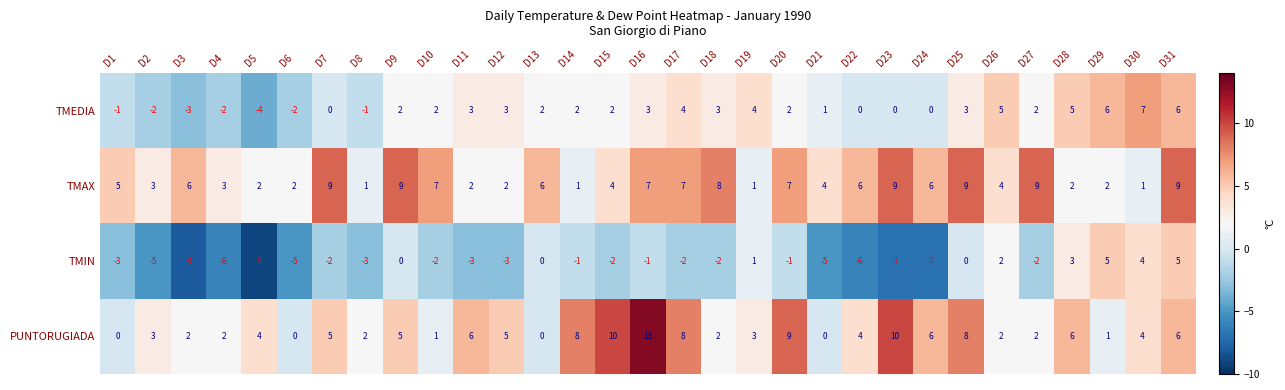

Read the TMAX value at D15.

4